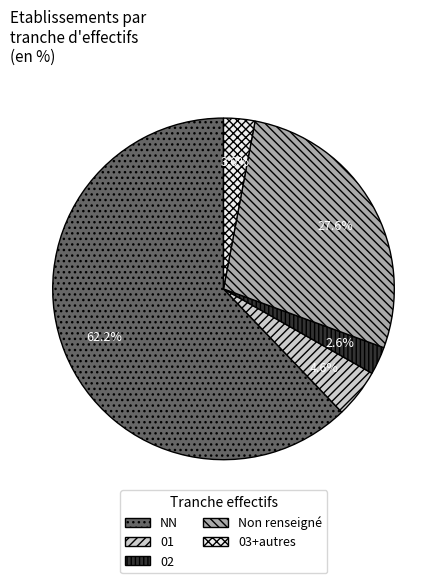

To the nearest percent, what is the average slice percentage?

20%